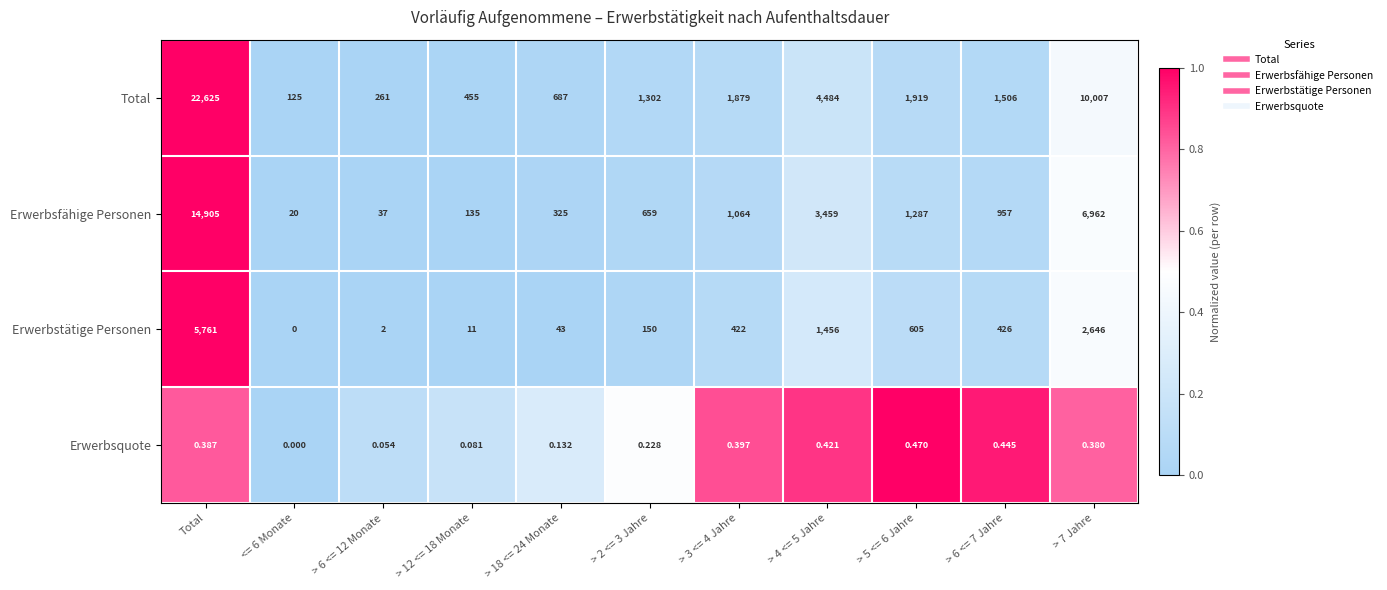

At which label does Erwerbsfähige Personen first exceed 957?

Total